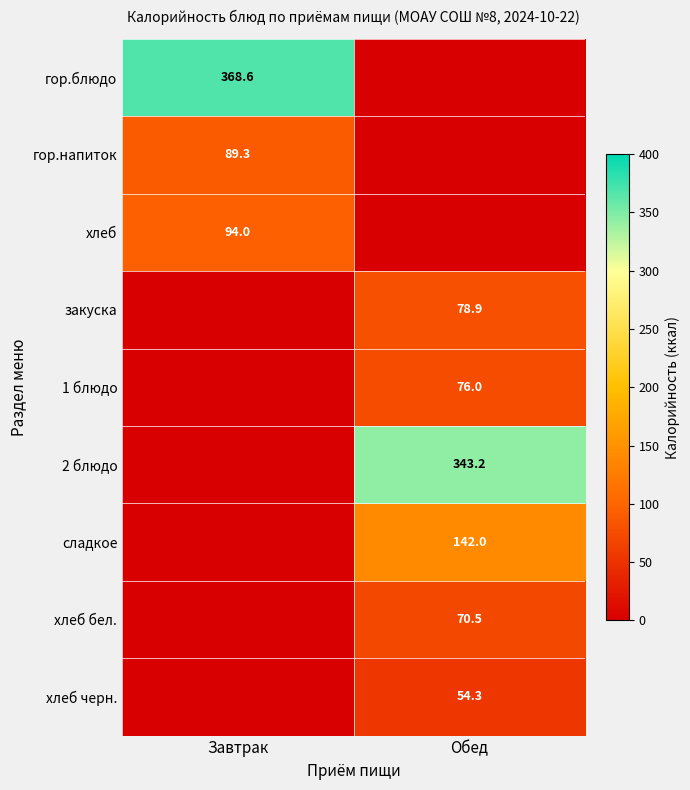

Is it true that 1 блюдо equals 20.4 at Обед?

False